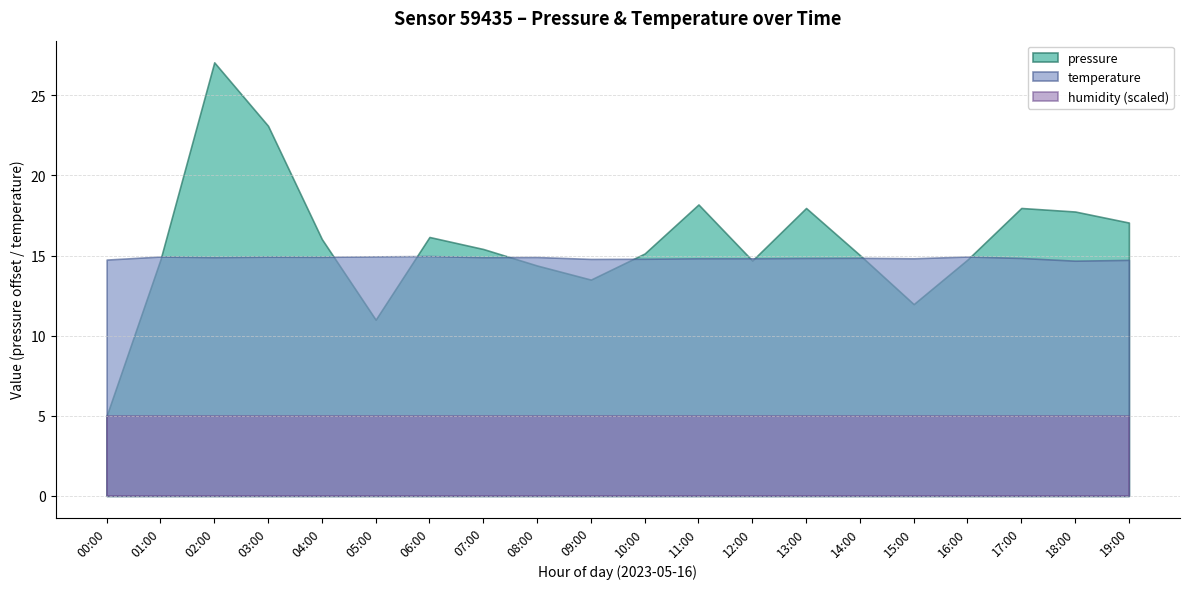

How many interior local peaks does the pressure series have?

5